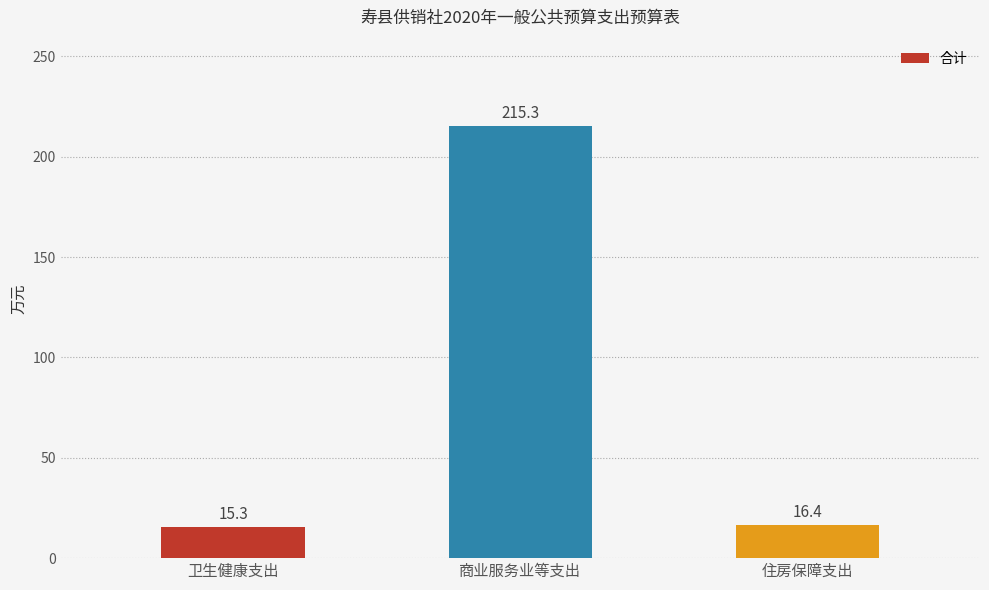

Is it true that the value at 卫生健康支出 is 25.8?

False